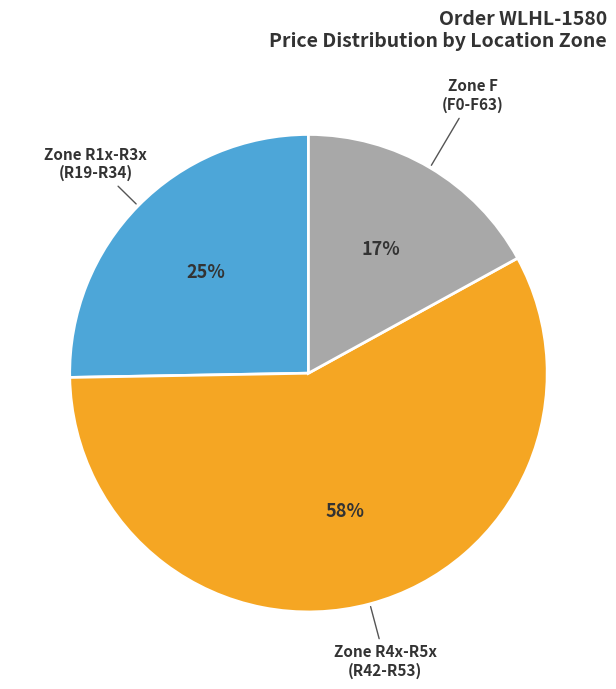

Is there a majority slice in this chart?

Yes